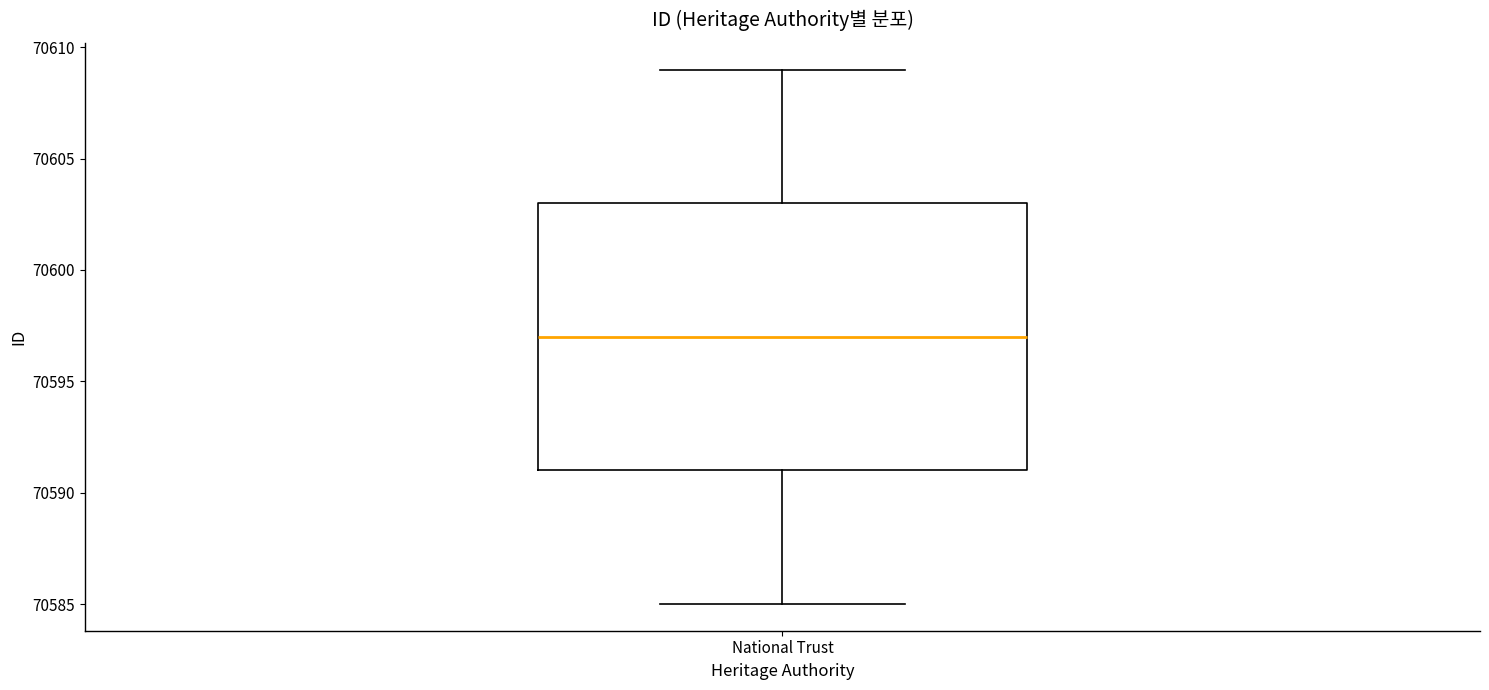

Read this box plot against the y-axis: the position of the median line, the range covered by the box, and the ends of both whiskers. The values are not printed on the chart, so give them approximately, as read against the axis.

median 70597, box 70591 to 70603, whiskers 70585 to 70609